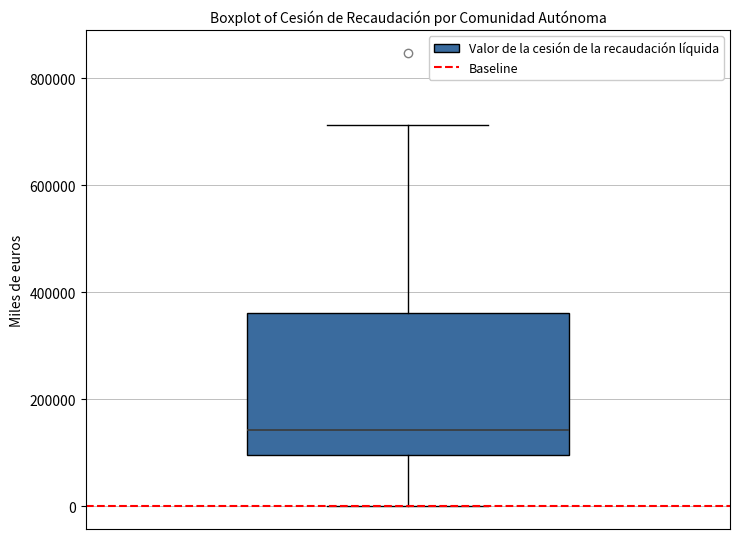

Where does the median line of the box sit on the y-axis? The values are not printed on the chart, so give them approximately, as read against the axis.

140000